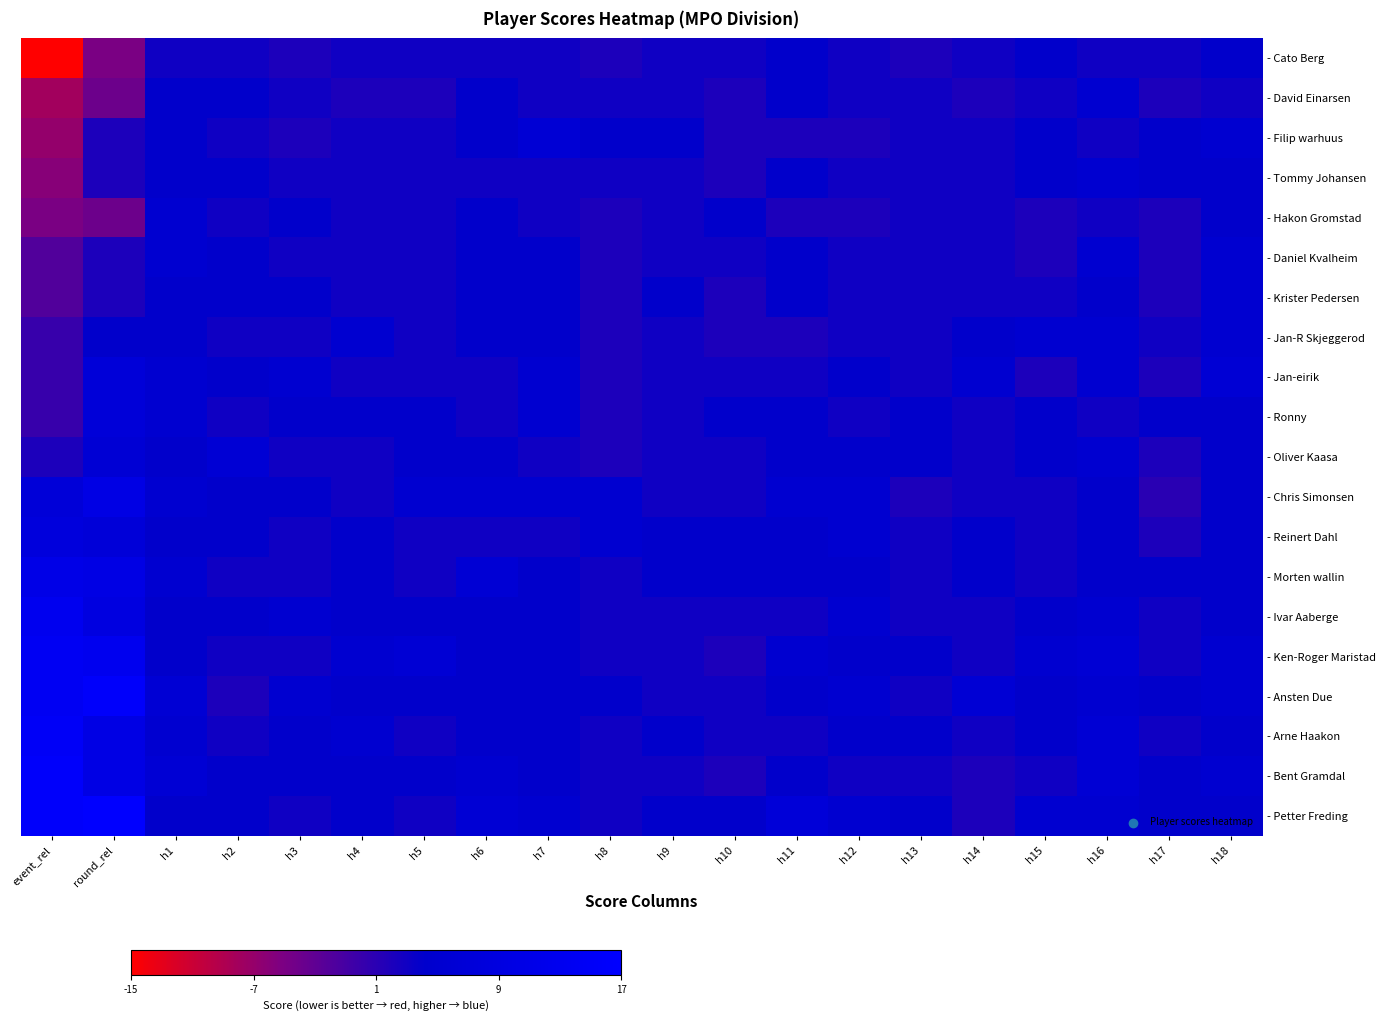

At how many categories does at least one series exceed 14?

2